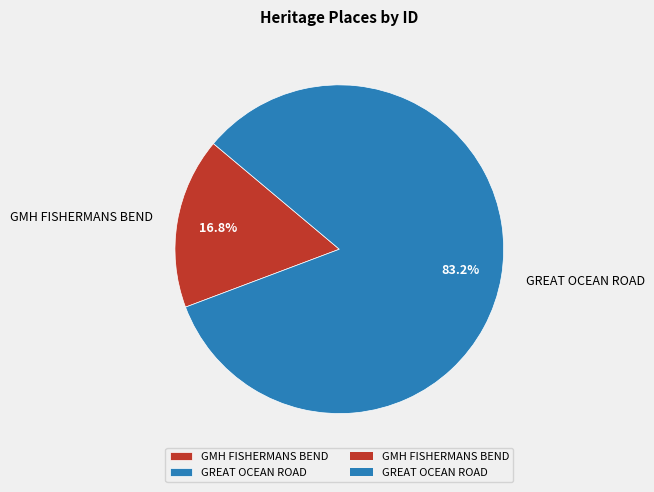

What percentage is NOT represented by GMH FISHERMANS BEND?

83.2%